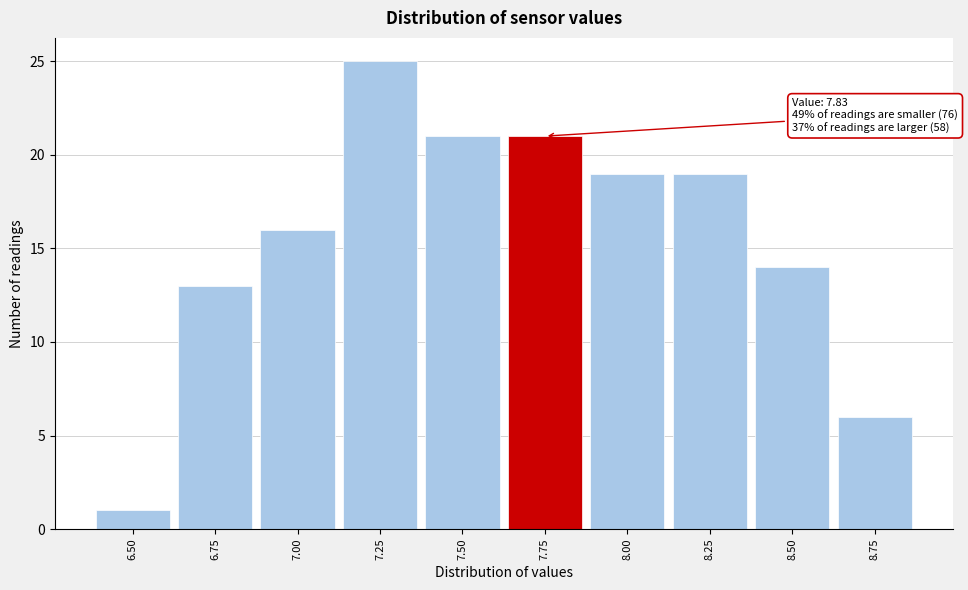

Reading right to left, list all the values displayed in this chart.

6	14	19	19	21	21	25	16	13	1